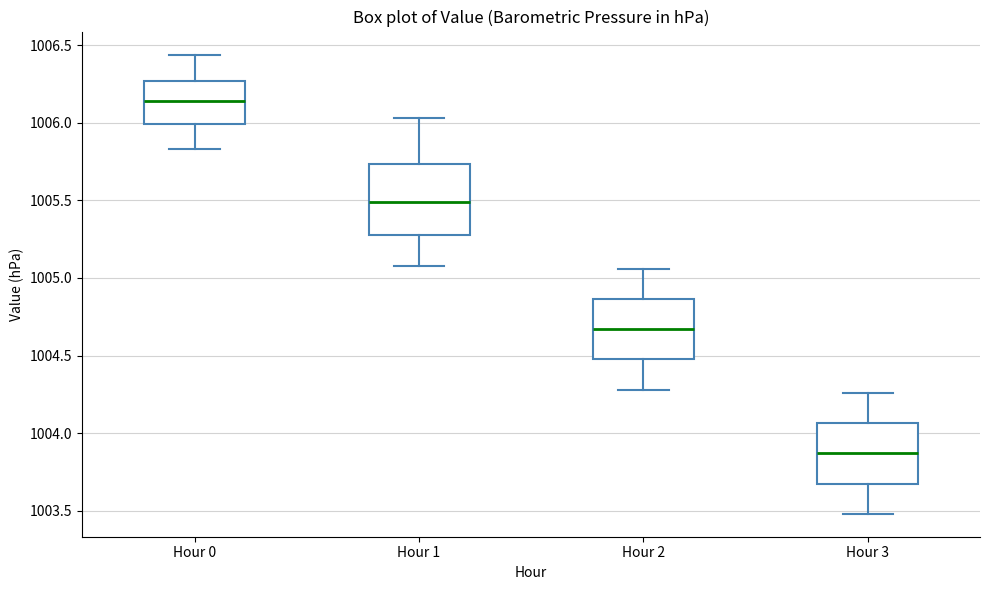

Reading left to right, transcribe this box plot: for each box, give where its median line is, the range the box spans, and where its two whiskers end, as read against the y-axis. The values are not printed on the chart, so give them approximately, as read against the axis.

Hour 0: median 1006.15, box 1006.00 to 1006.25, whiskers 1005.85 to 1006.45
Hour 1: median 1005.50, box 1005.30 to 1005.75, whiskers 1005.10 to 1006.05
Hour 2: median 1004.65, box 1004.50 to 1004.85, whiskers 1004.30 to 1005.05
Hour 3: median 1003.85, box 1003.70 to 1004.05, whiskers 1003.50 to 1004.25